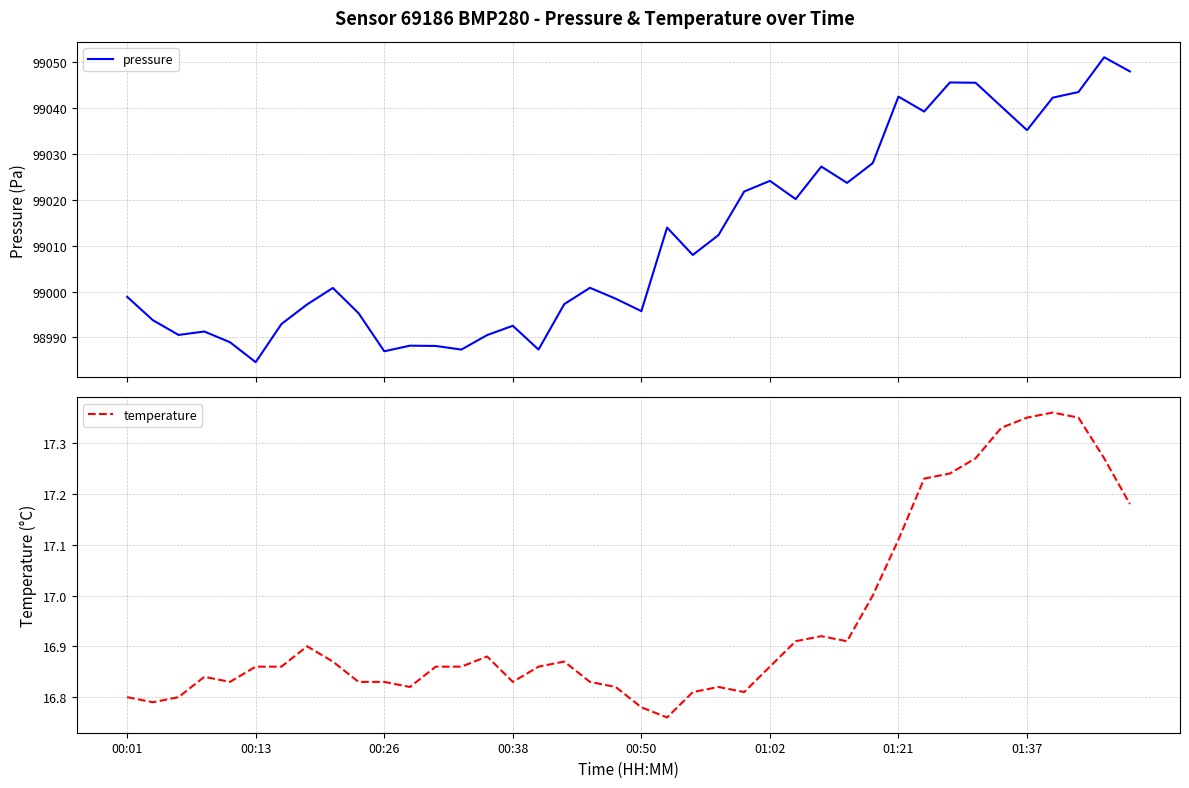

How many categories are shown in the chart?

40